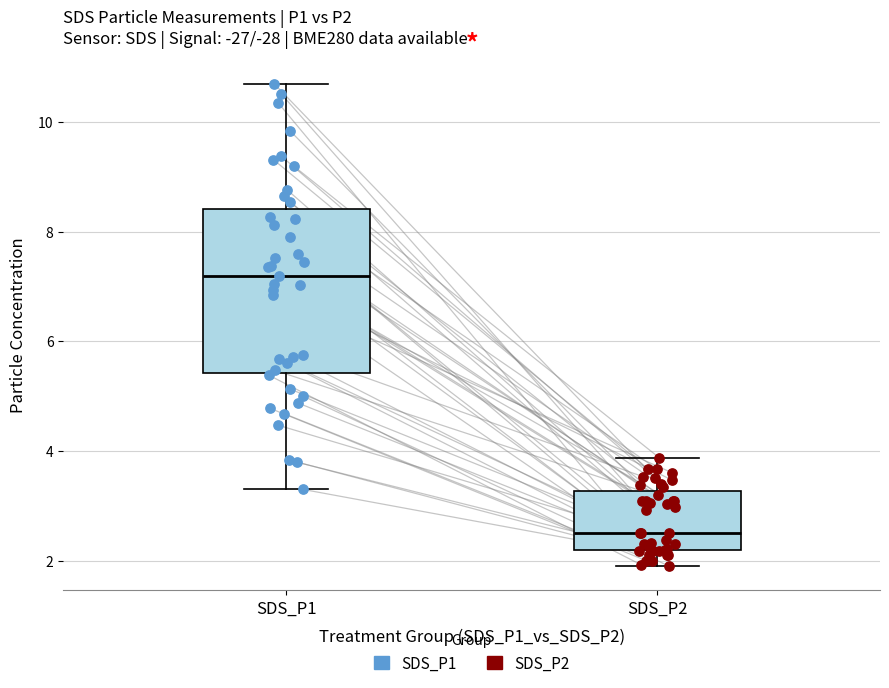

Reading left to right, read every box against the y-axis: the position of its median line, the range the box covers, and the ends of its whiskers. The values are not printed on the chart, so give them approximately, as read against the axis.

SDS_P1: median 7.2, box 5.4 to 8.4, whiskers 3.4 to 10.8
SDS_P2: median 2.6, box 2.2 to 3.2, whiskers 2.0 to 3.8